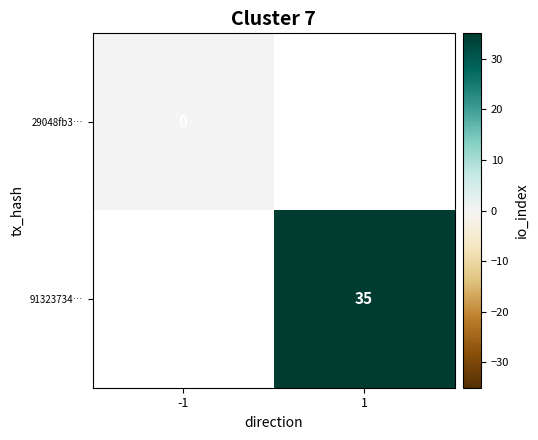

Is it true that 91323734… equals 35 at 1?

True